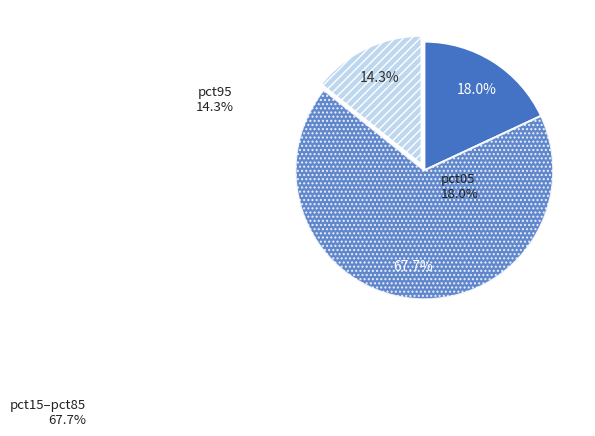

Count the number of slices in the pie.

3